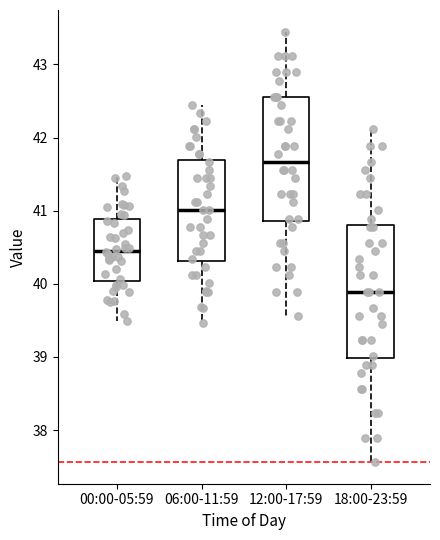

Which box is the tallest, from its lower edge to its upper edge?

18:00-23:59